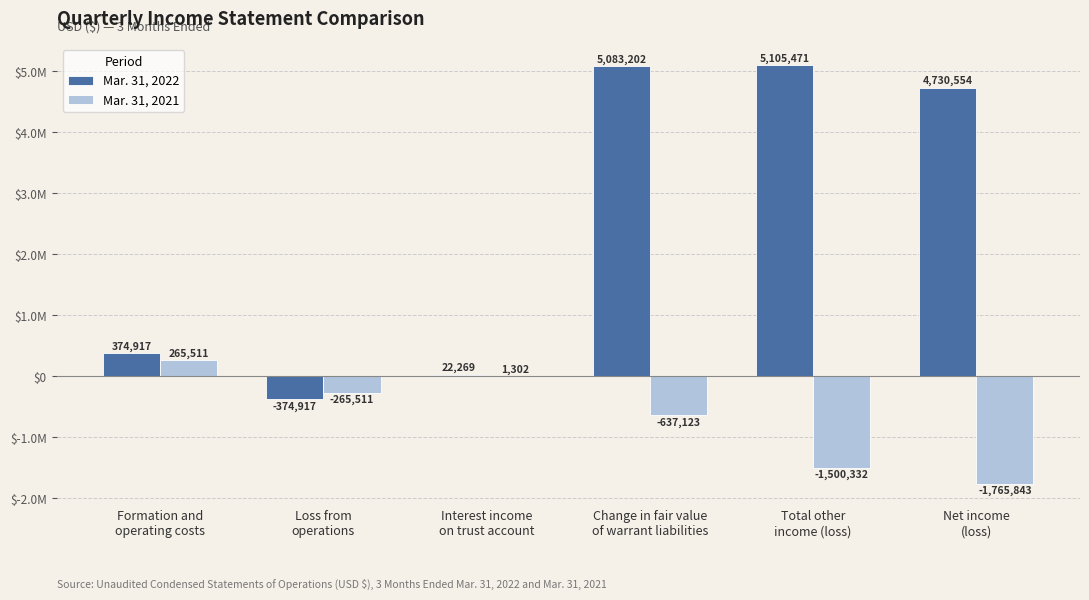

Which series has the largest total across all categories?

Mar. 31, 2022